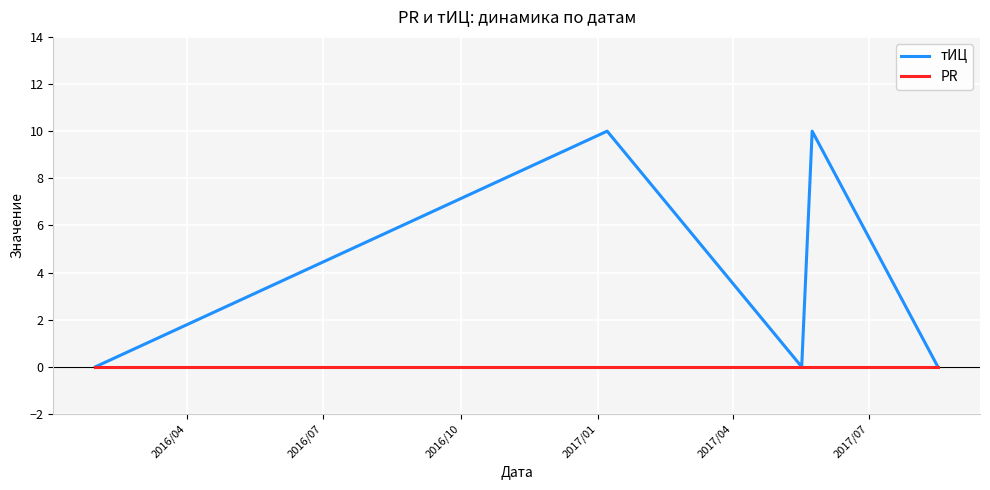

In тИЦ, how many points are higher than both neighbors (excluding endpoints)?

2